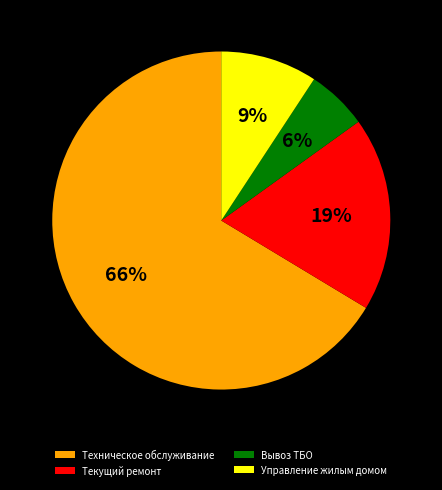

True or false: Текущий ремонт accounts for 24% of the total.

False